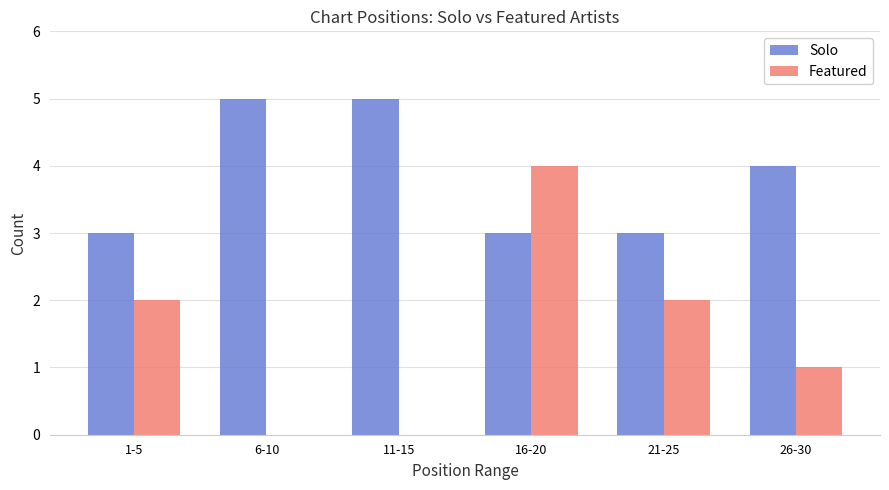

What is the greatest value displayed?

5